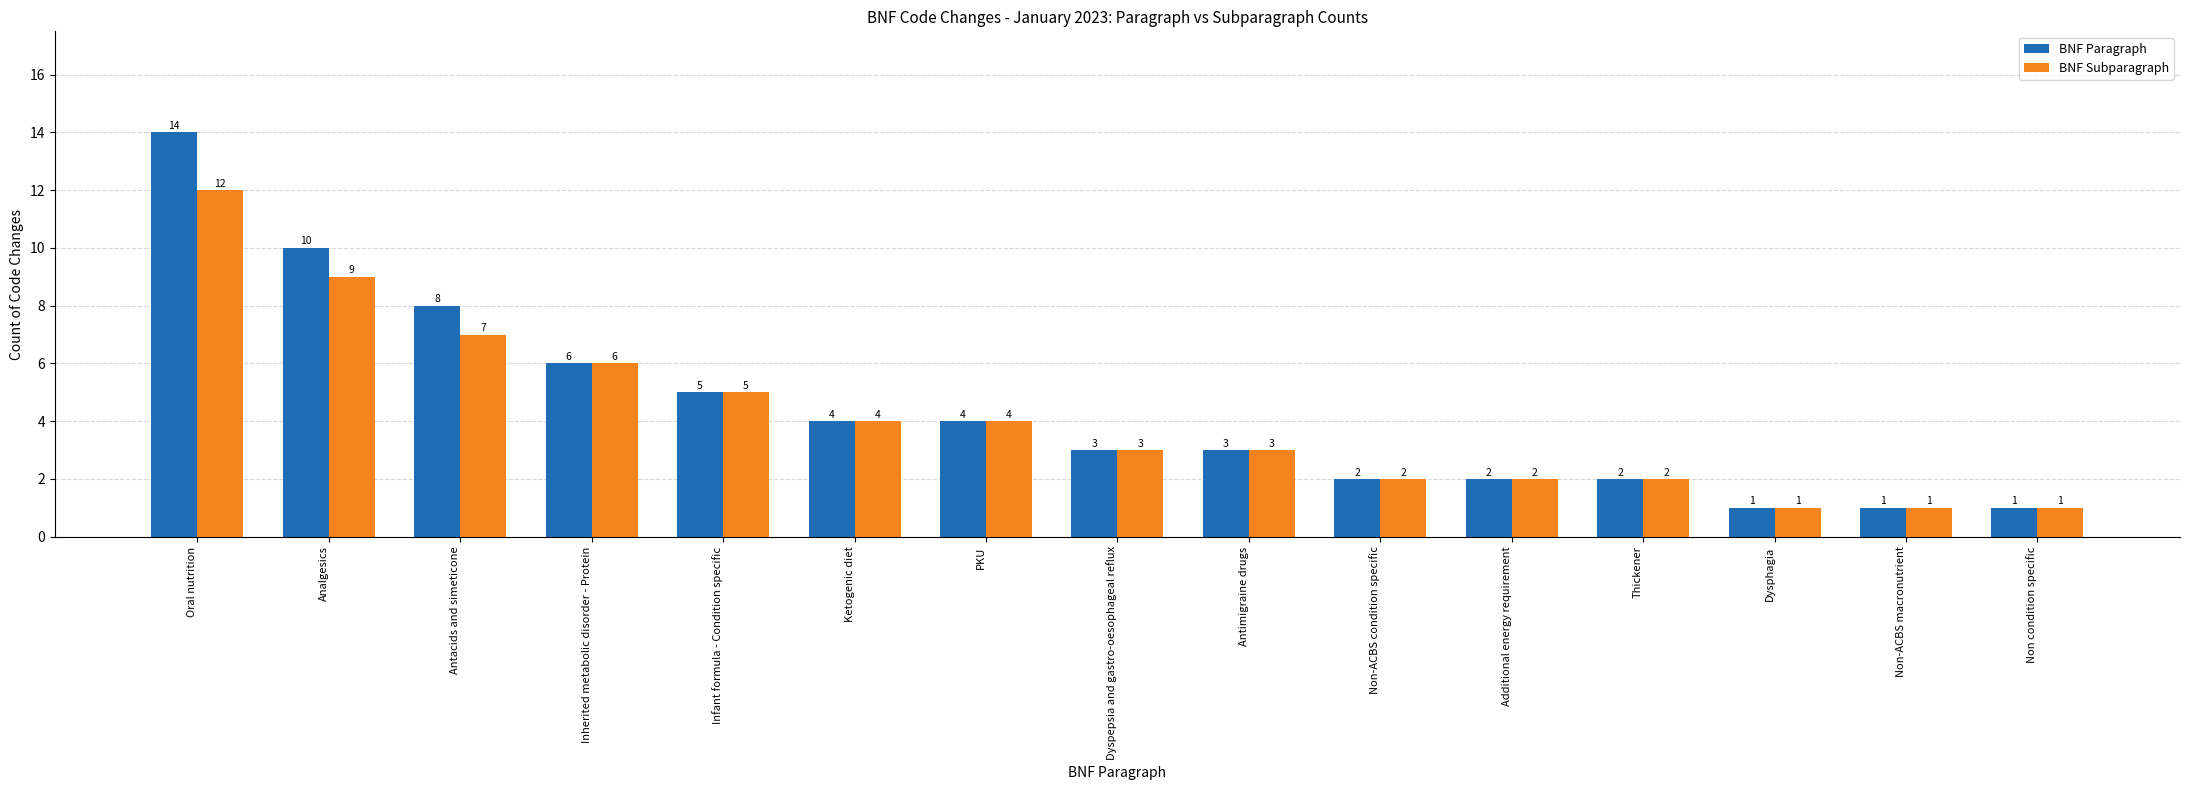

What is the label of the 15th bar from the left?

Non condition specific